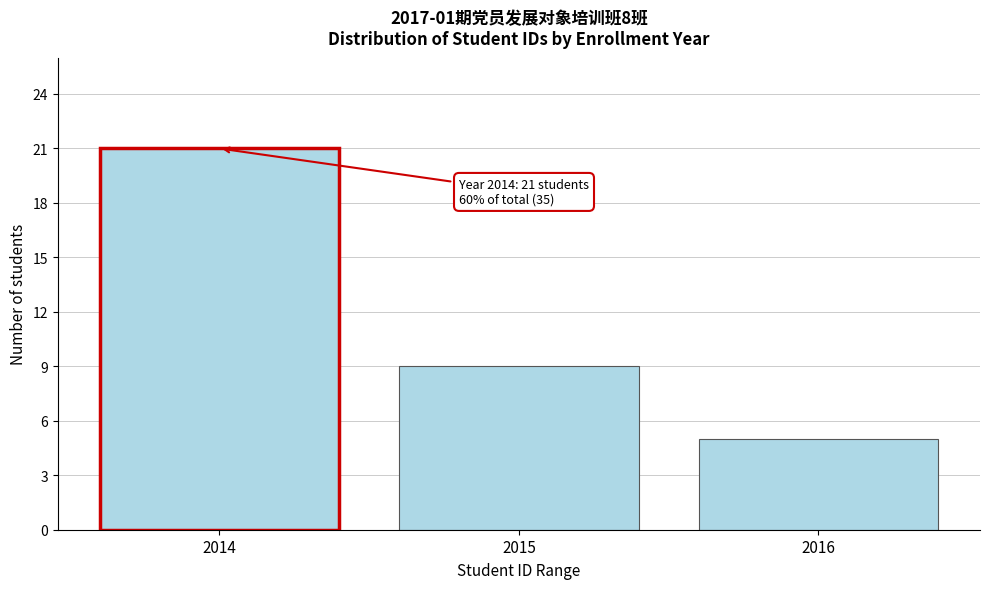

Reading left to right, extract all data points from this chart.

21	9	5